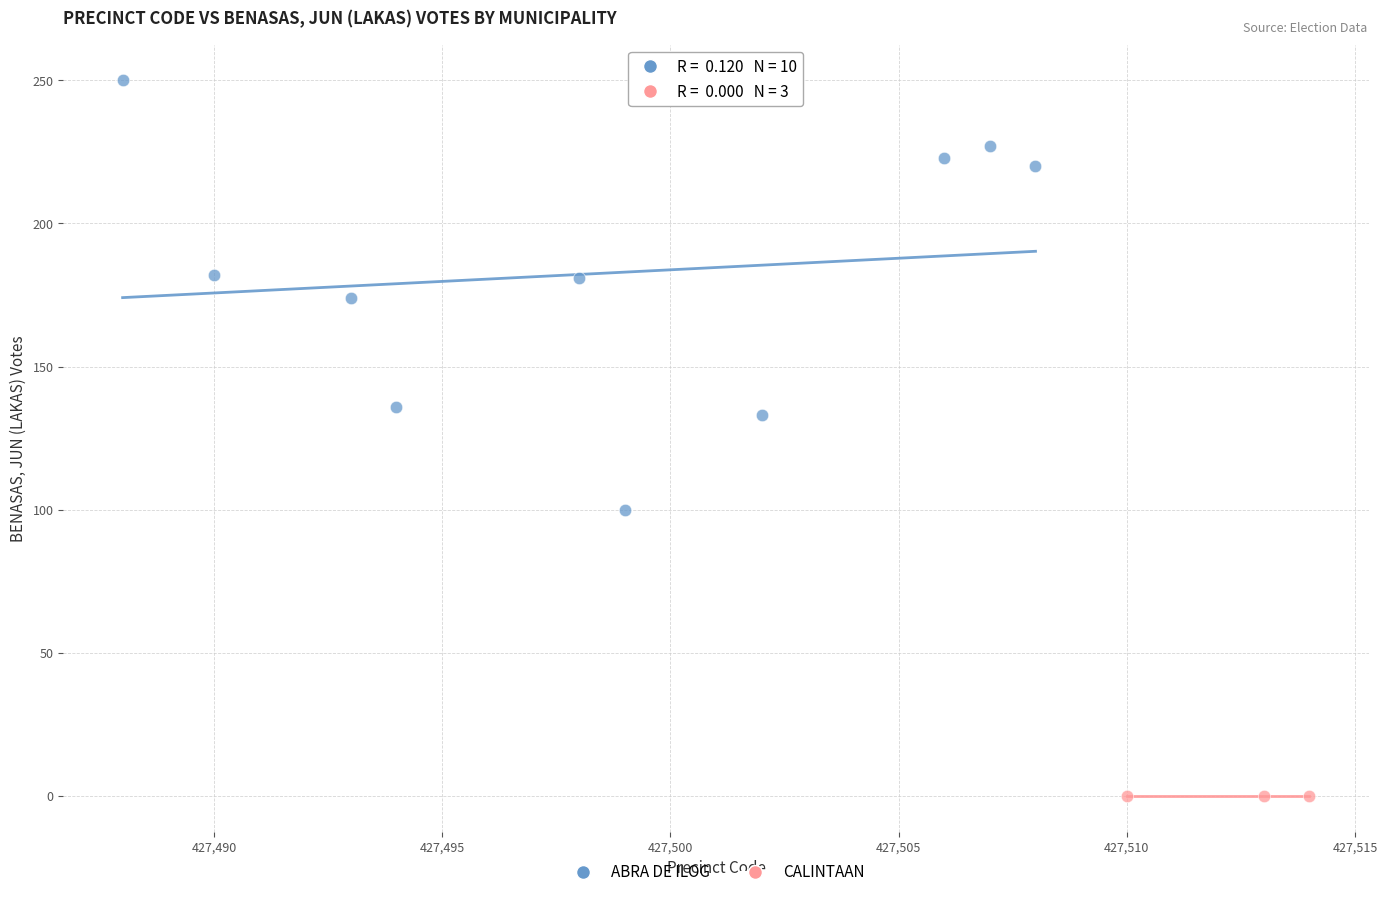

Which series reaches the maximum Y coordinate?

ABRA DE ILOG